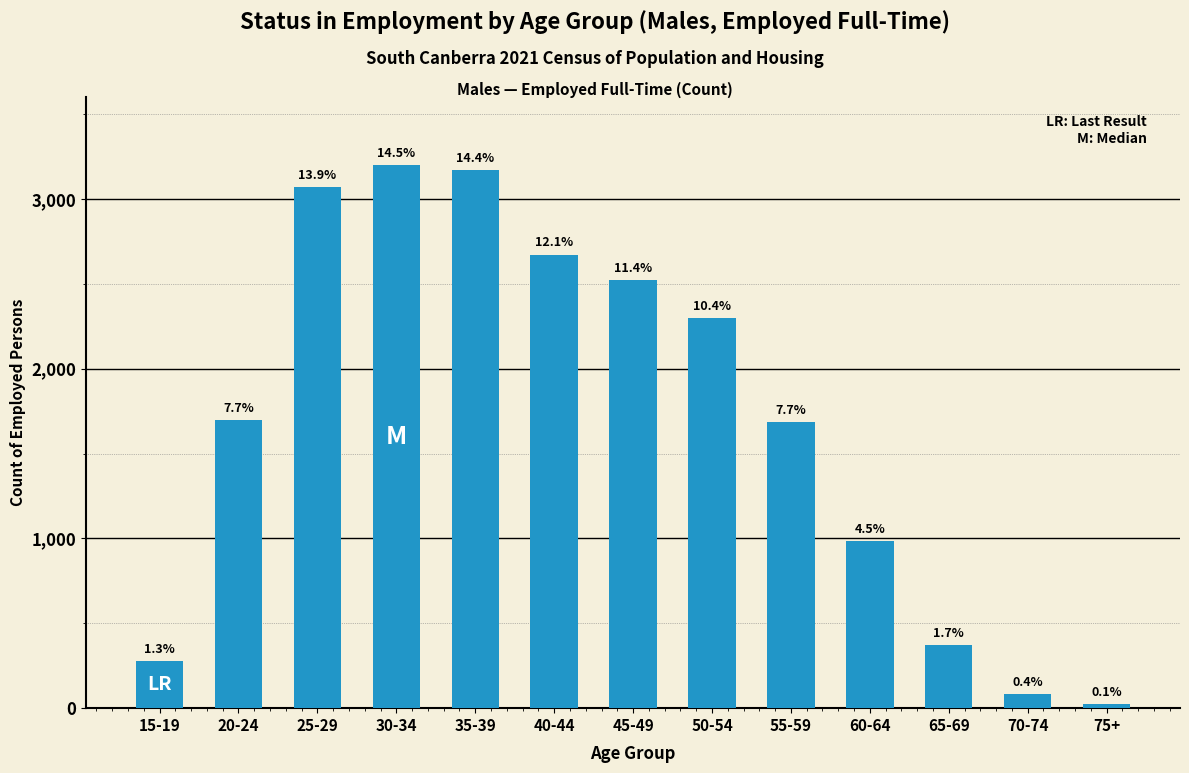

Are the bars horizontal?

No